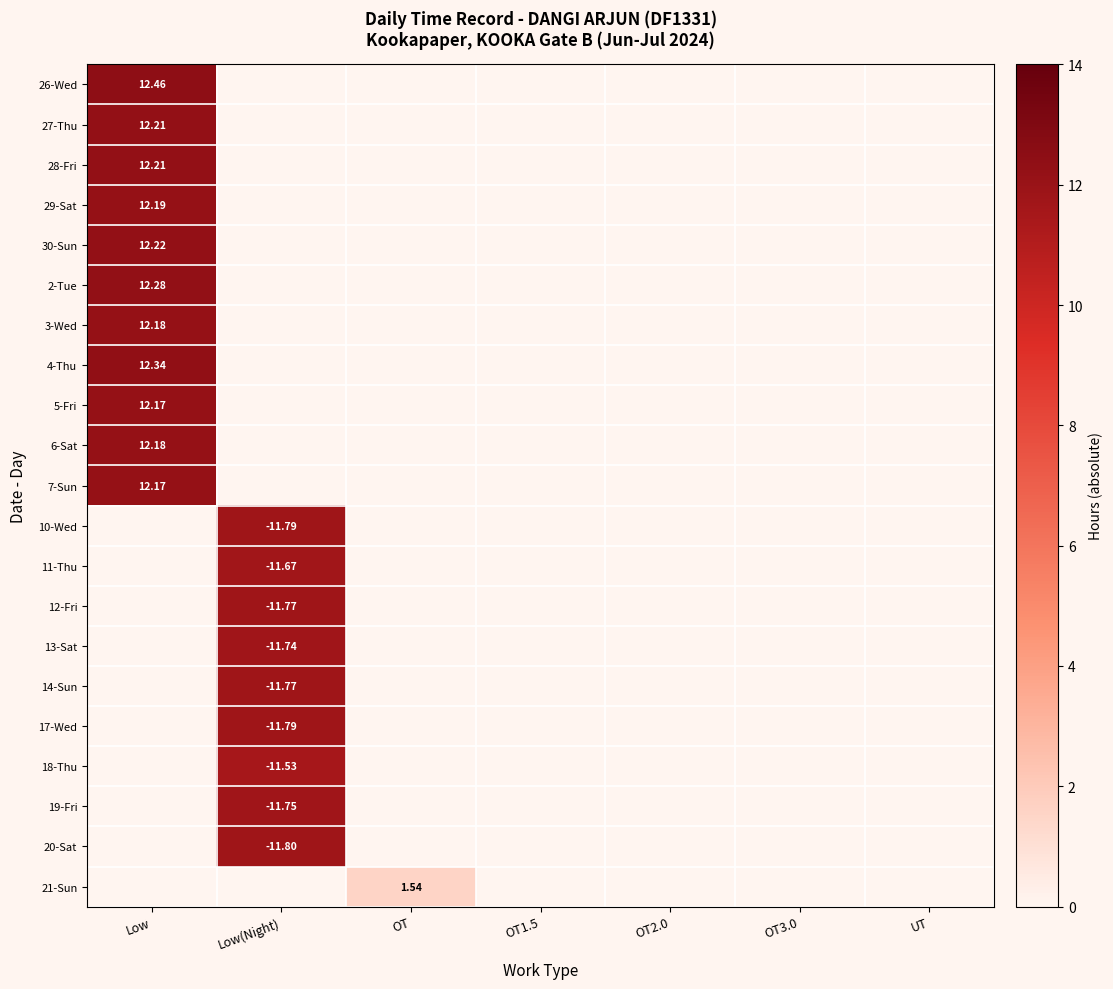

At how many categories does at least one series exceed 1?

3